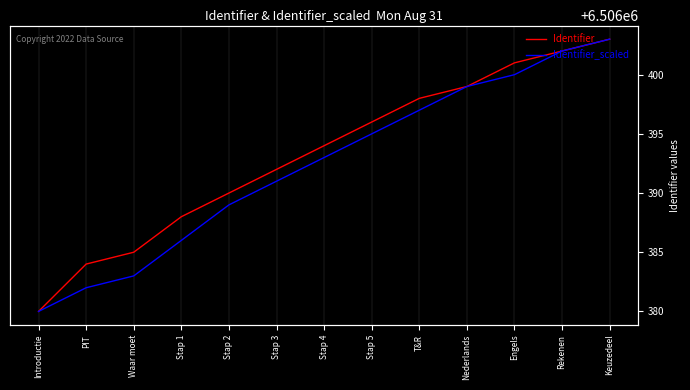

Rank the categories by Identifier value from lowest to highest.

Introductie, PIT, Waar moet, Stap 1, Stap 2, Stap 3, Stap 4, Stap 5, T&R, Nederlands, Engels, Rekenen, Keuzedeel